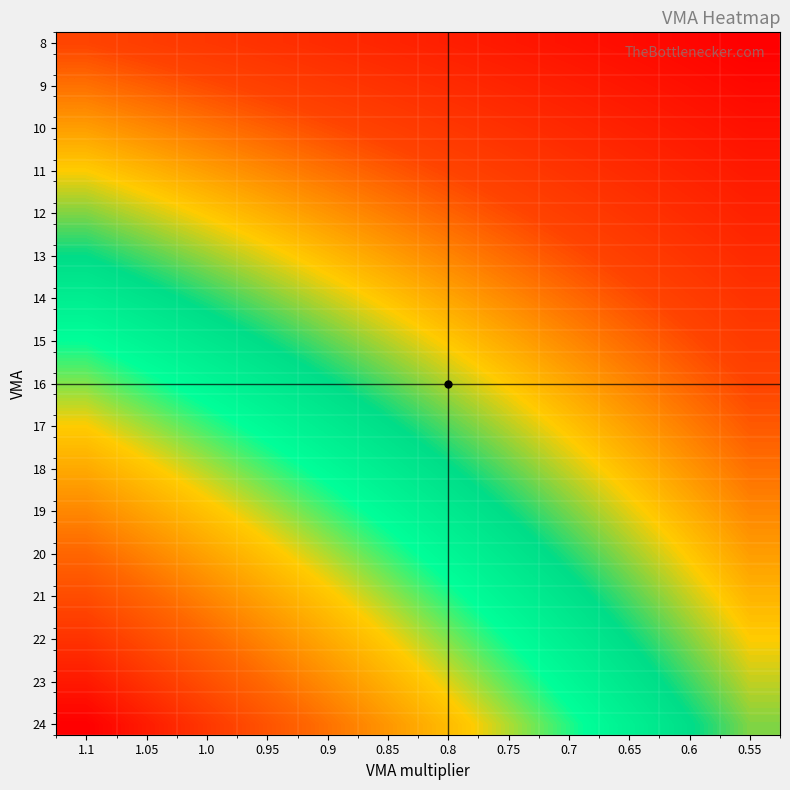

How many distinct data groups are displayed?

33